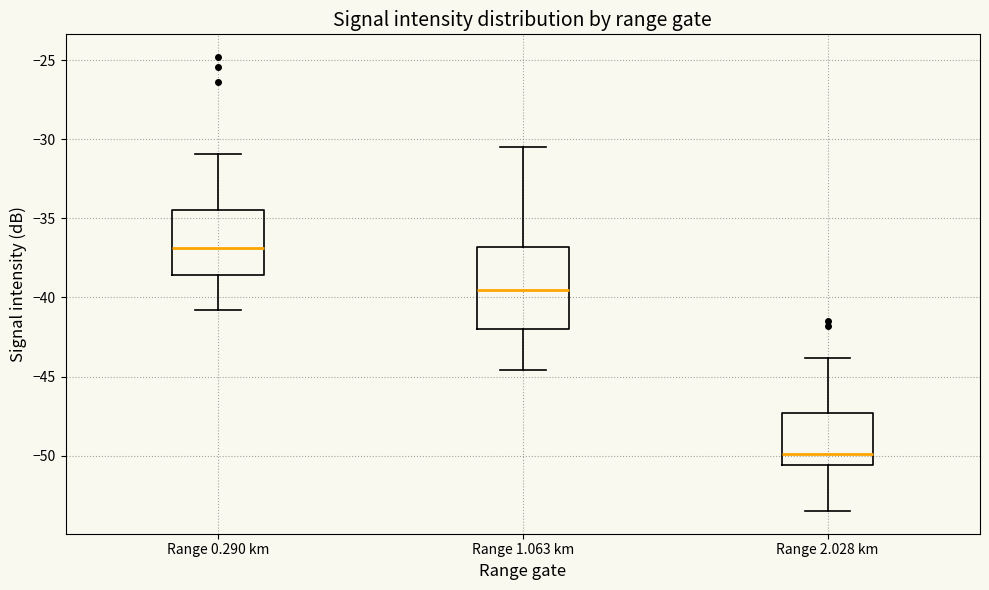

Where does the median line of the box for Range 0.290 km sit on the y-axis? The values are not printed on the chart, so give them approximately, as read against the axis.

-37.0